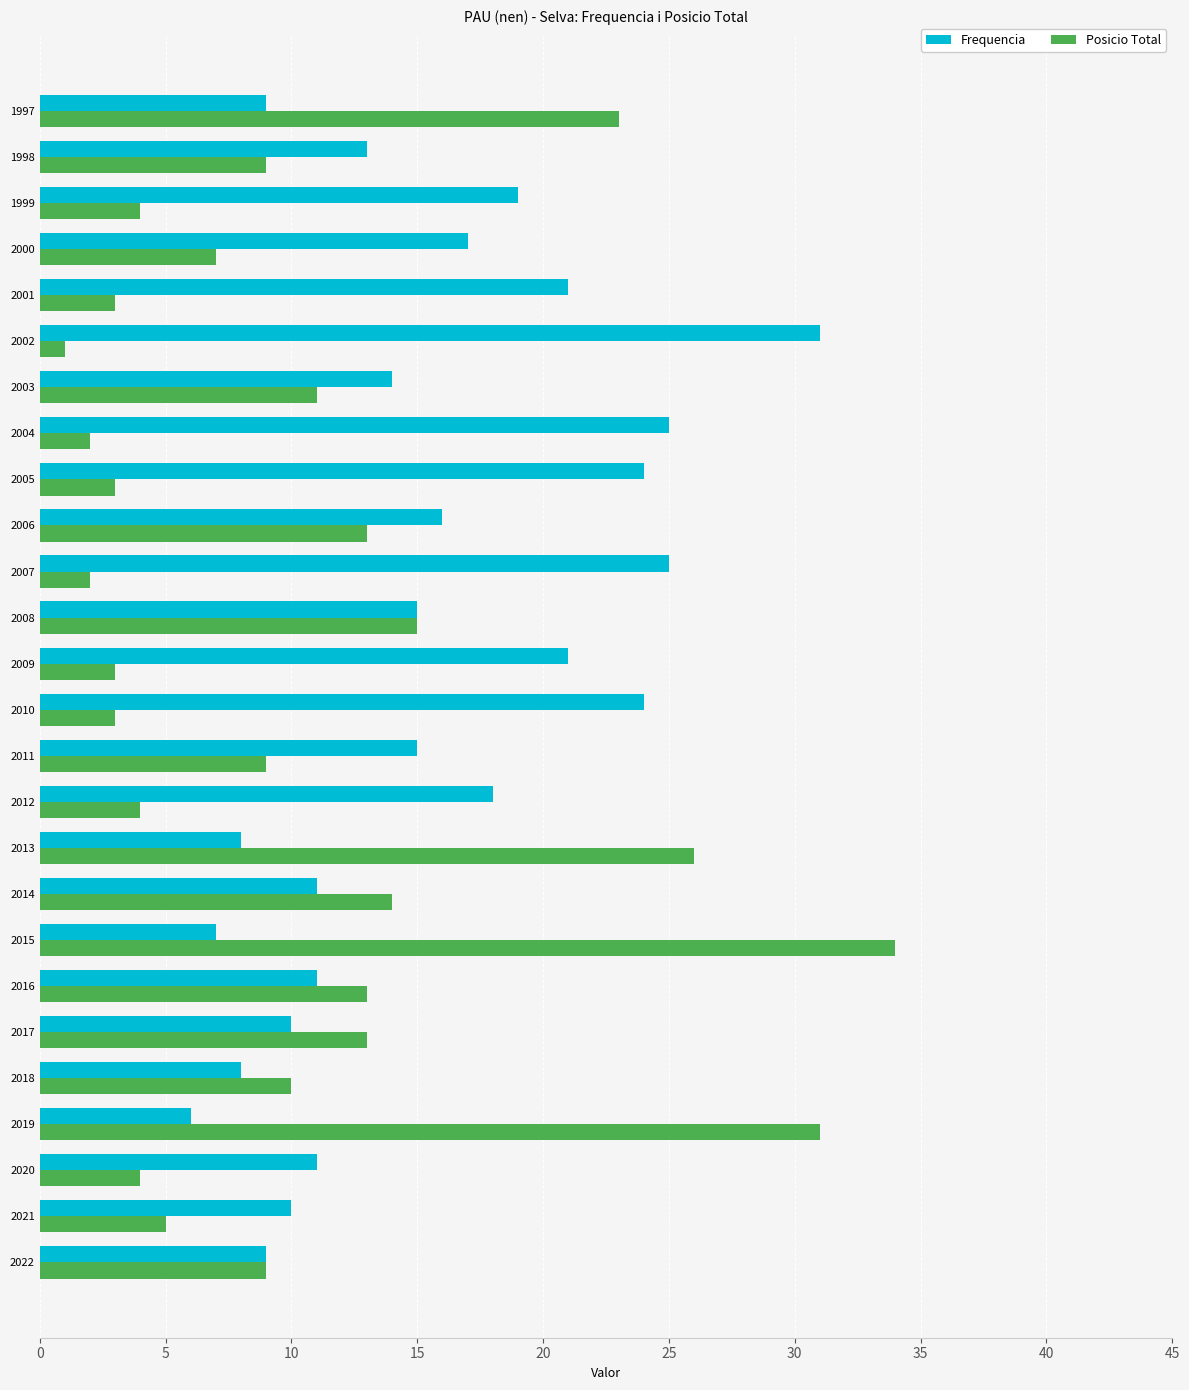

At which category does the chart reach its peak across all series?

2015